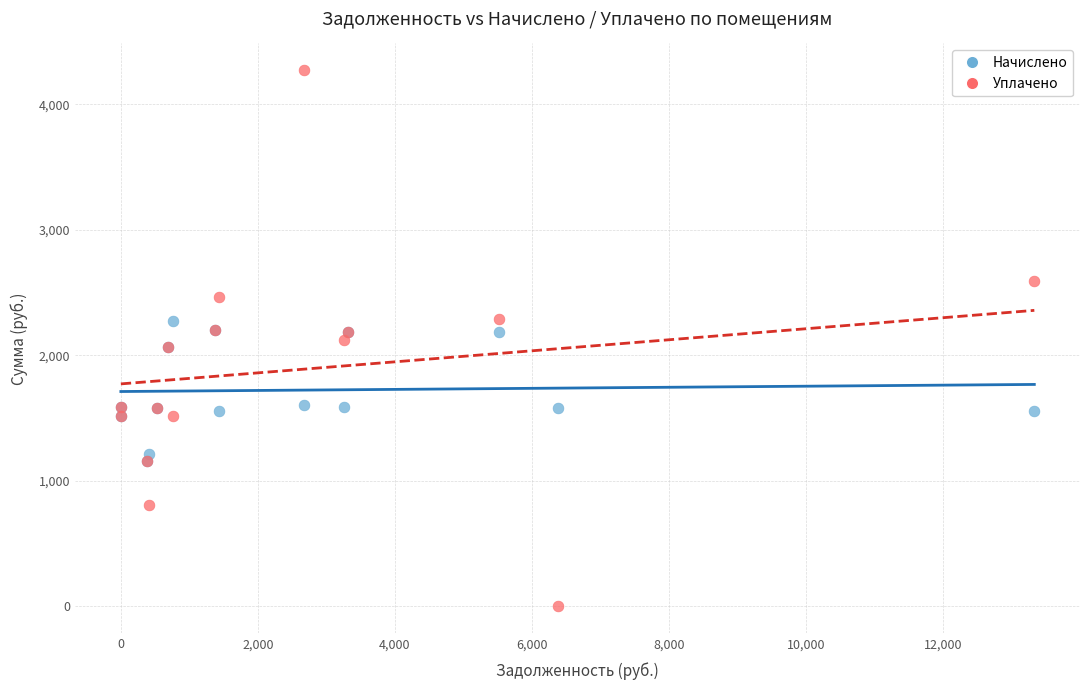

Which series reaches the maximum Y coordinate?

Уплачено